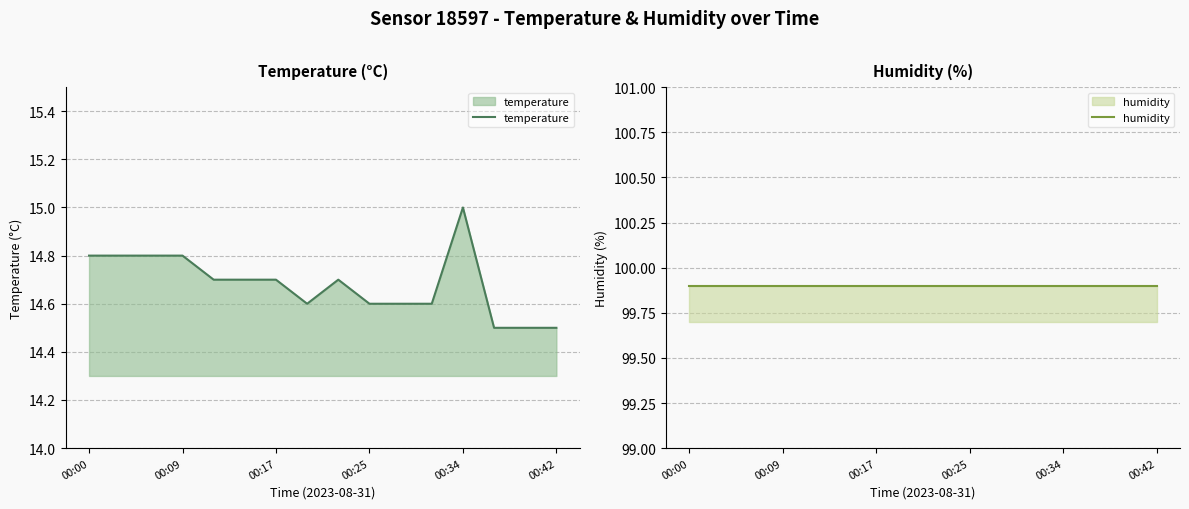

Which series has the largest total across all categories?

humidity